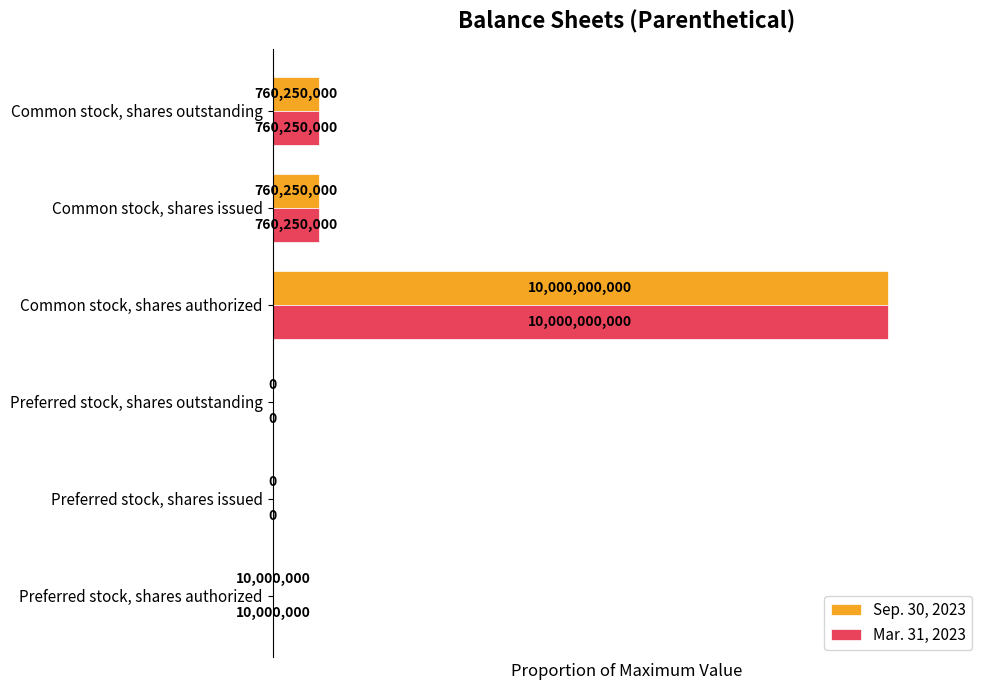

Reading left to right, transcribe all the data shown in this chart.

Sep. 30, 2023: 0.0	0.0	0.0	1.0	0.1	0.1
Mar. 31, 2023: 0.0	0.0	0.0	1.0	0.1	0.1